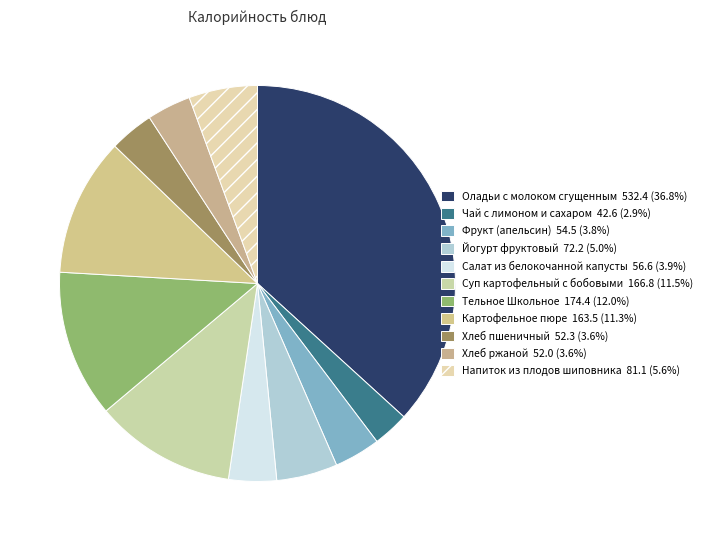

Is there a majority slice in this chart?

No